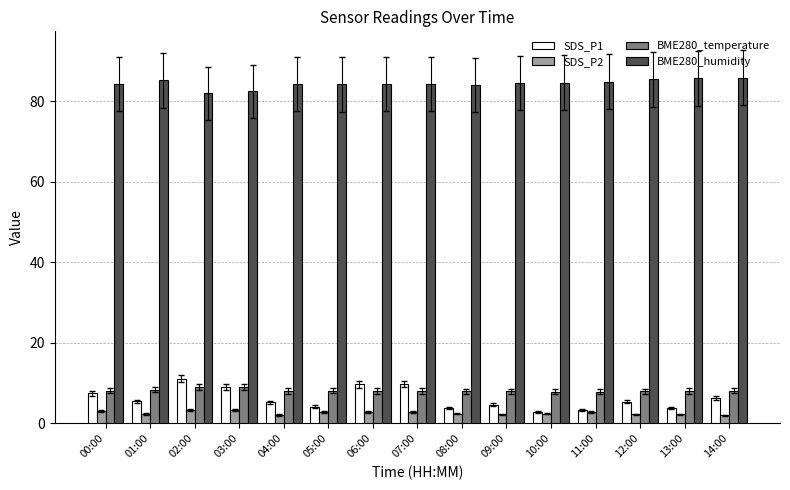

Is it true that BME280_humidity equals 136.0 at 10:00?

False